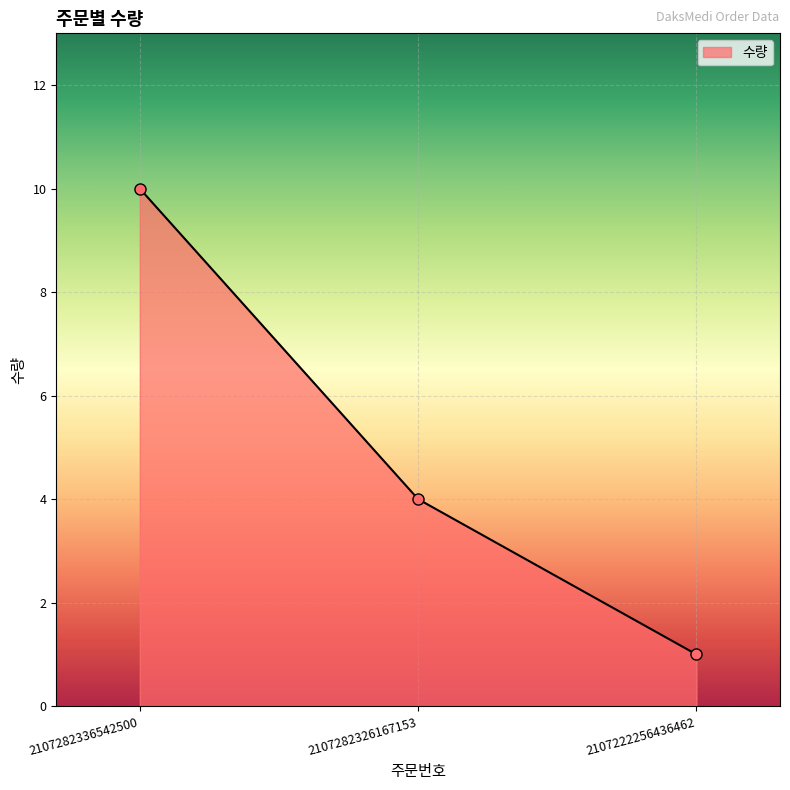

How many distinct data groups are displayed?

1